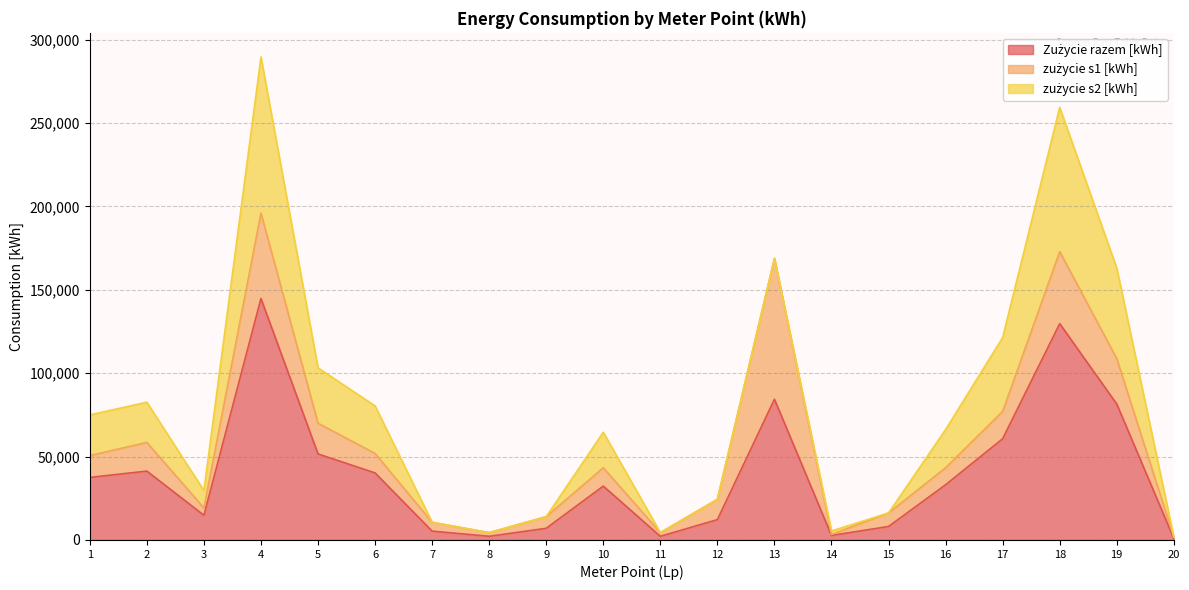

What is the difference between the Zużycie razem [kWh] values at 6 and 1?

2700